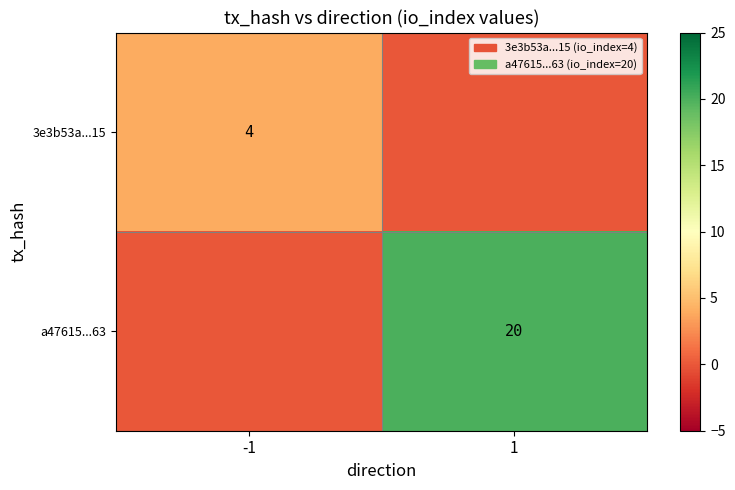

The 3e3b53a...15 series shows 4 at -1. True or false?

True